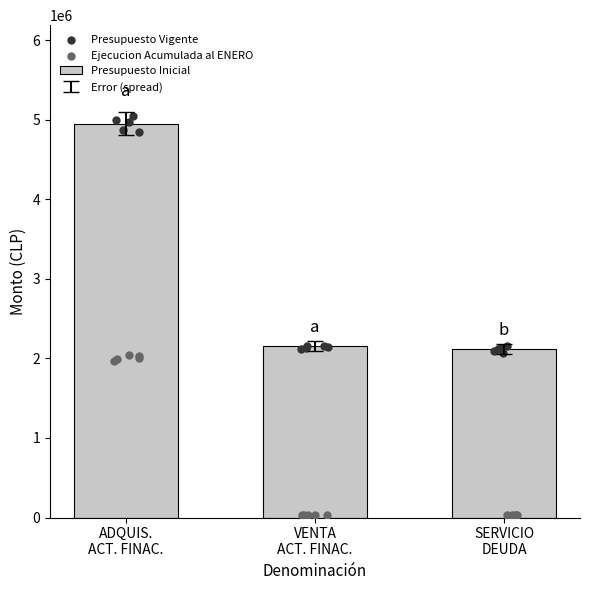

What is the maximum value for Presupuesto Inicial?

4952894